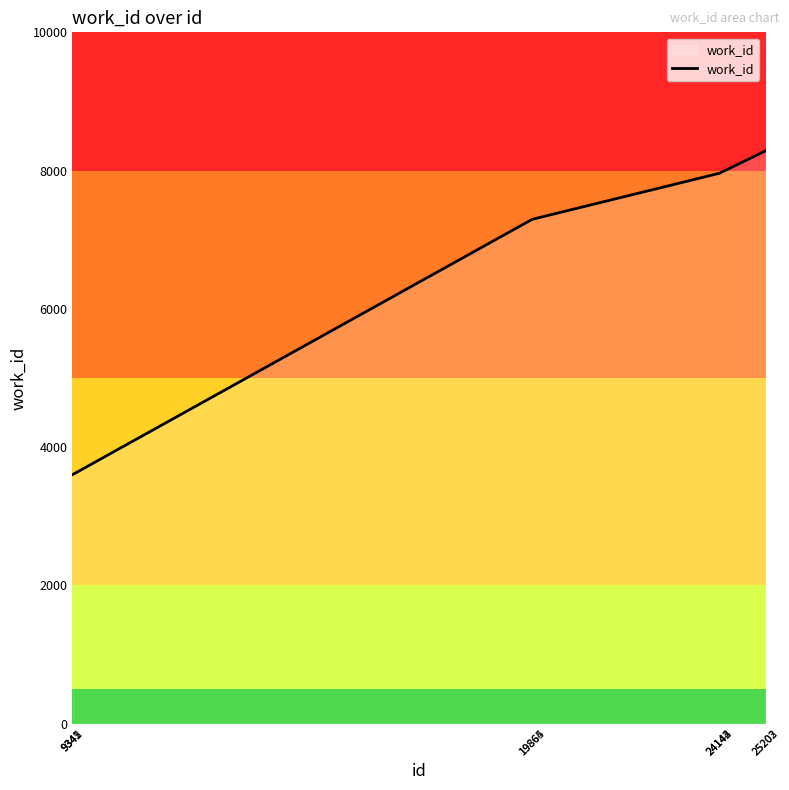

How many lines are shown in the chart?

1